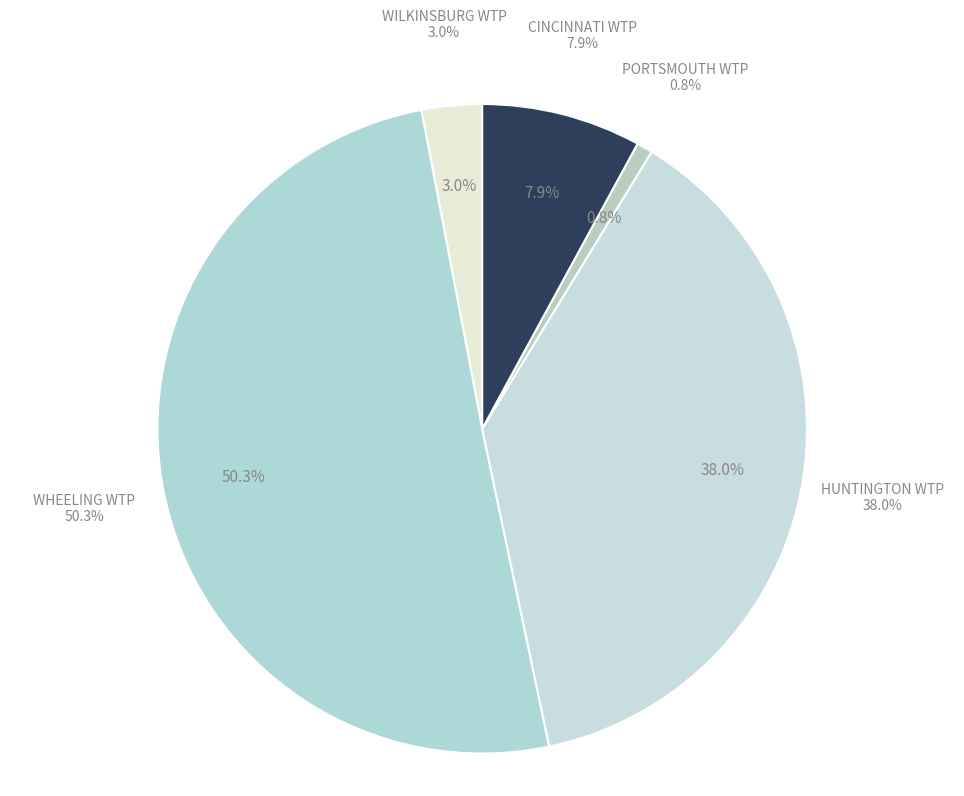

What percentage is the HUNTINGTON WTP slice, to the nearest percent?

38%